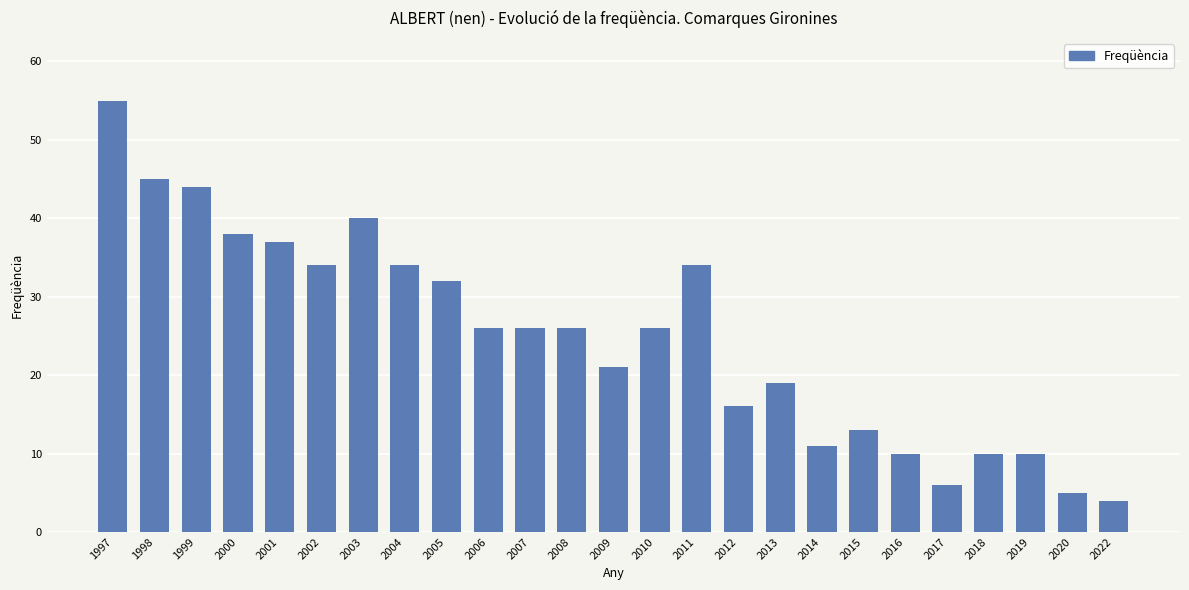

Which has a higher value, 2017 or 2018?

2018